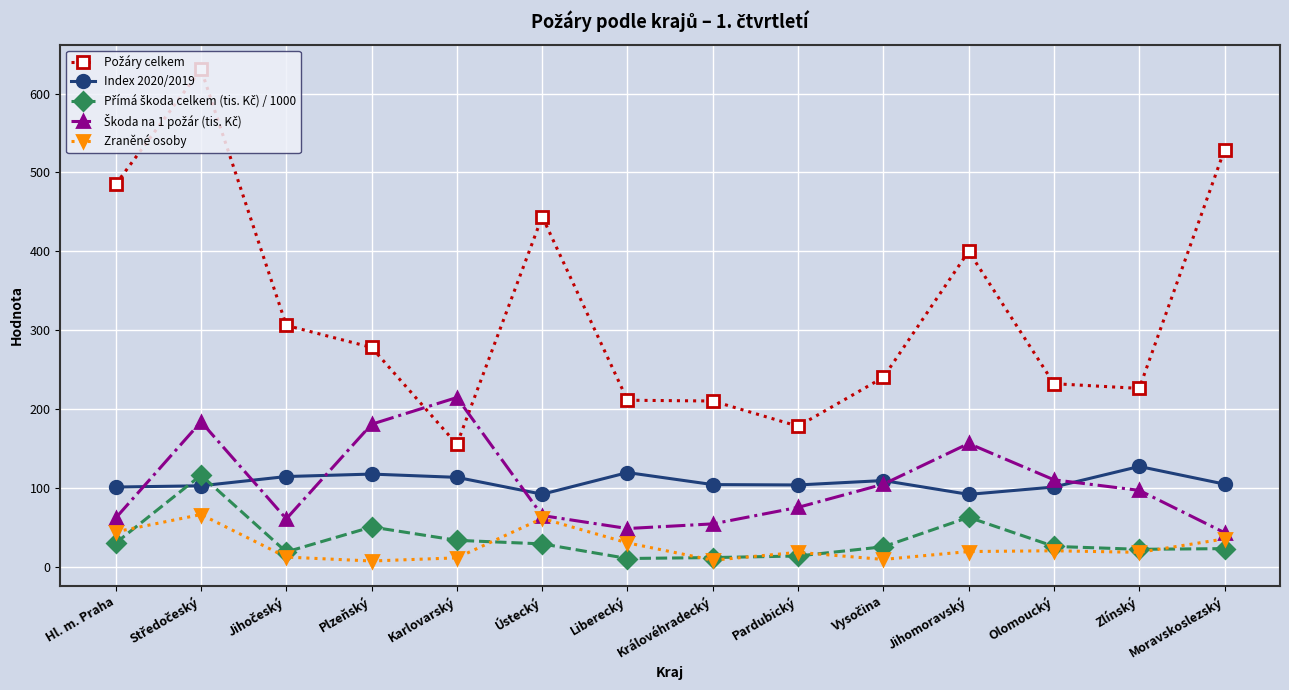

What is the label of the 8th point from the left?

Královéhradecký